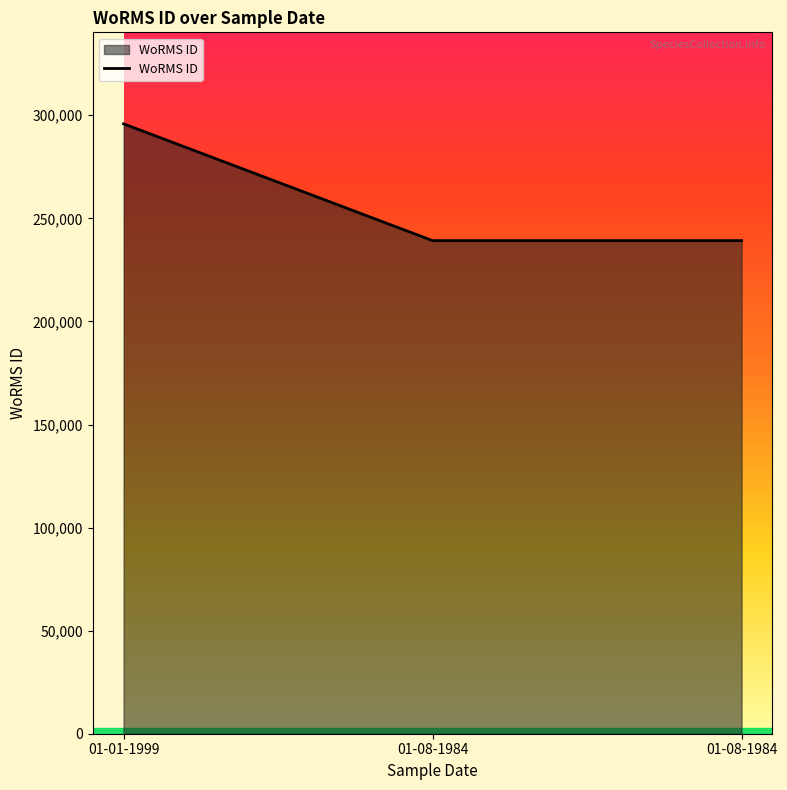

Which category has the highest value across all series?

01-01-1999